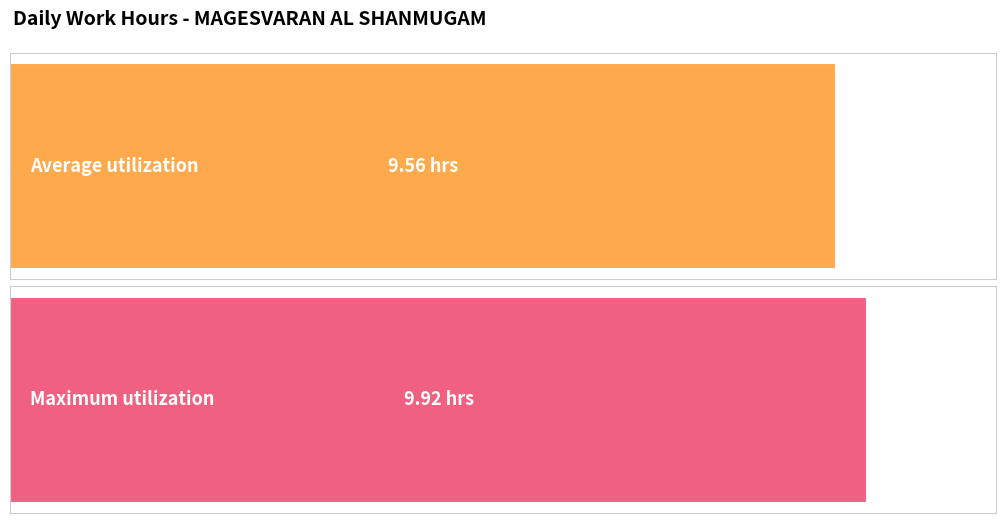

Which has a higher value, 9 or 7?

9